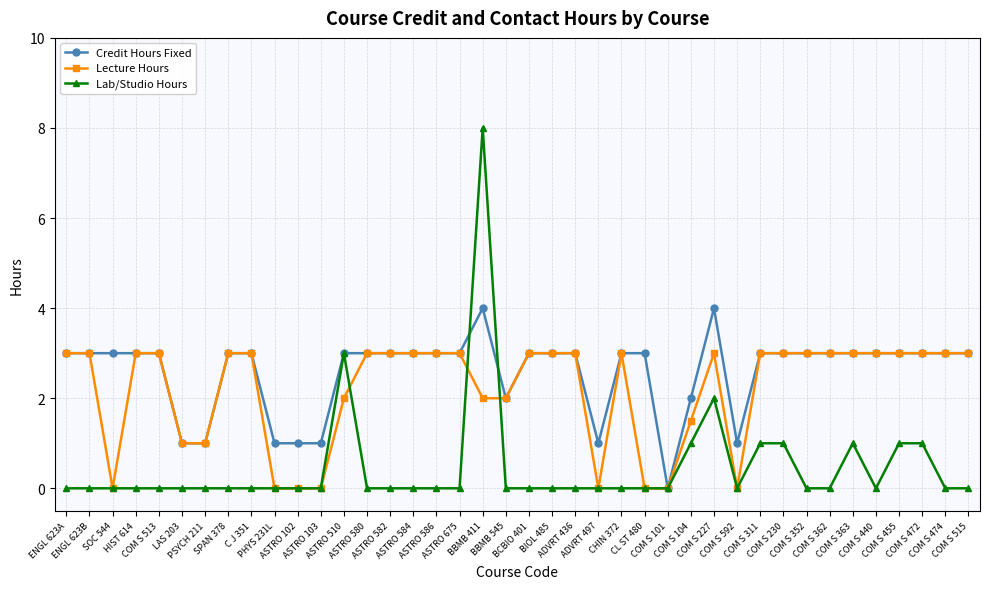

Rank the series by their average value, from highest to lowest.

Credit Hours Fixed, Lecture Hours, Lab/Studio Hours